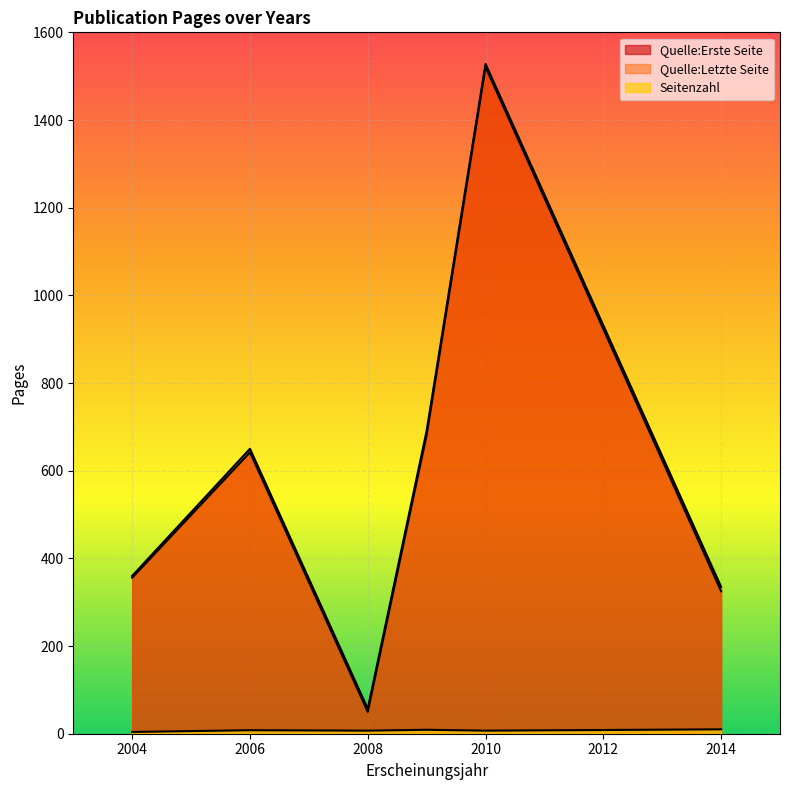

Is it true that Quelle:Erste Seite equals 24 at 2008?

False